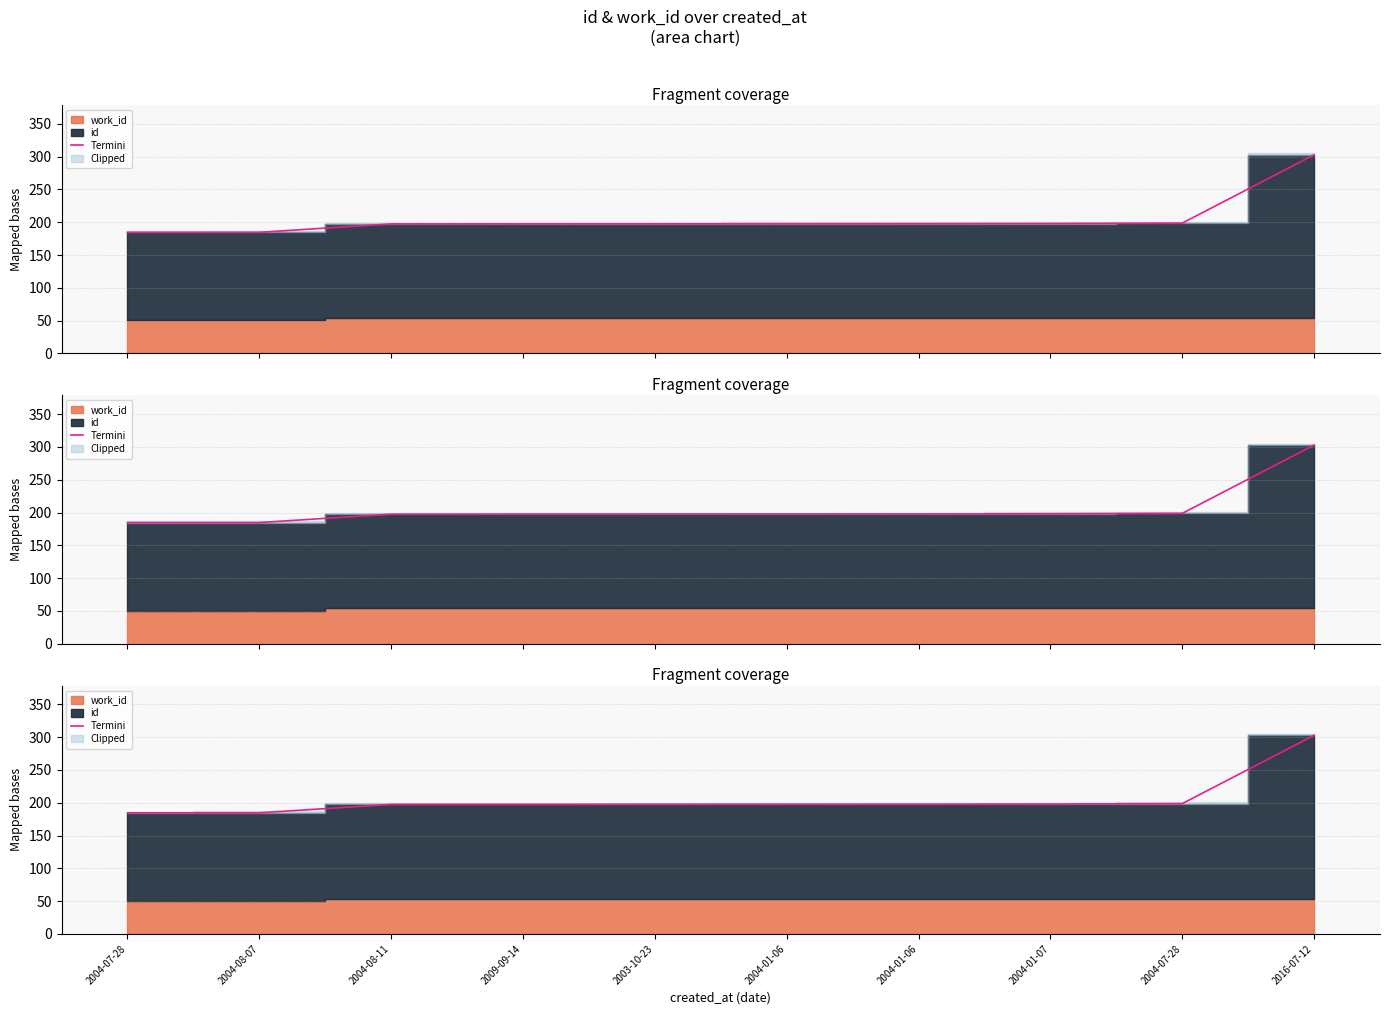

What is the label of the 1st point from the right?

2016-07-12